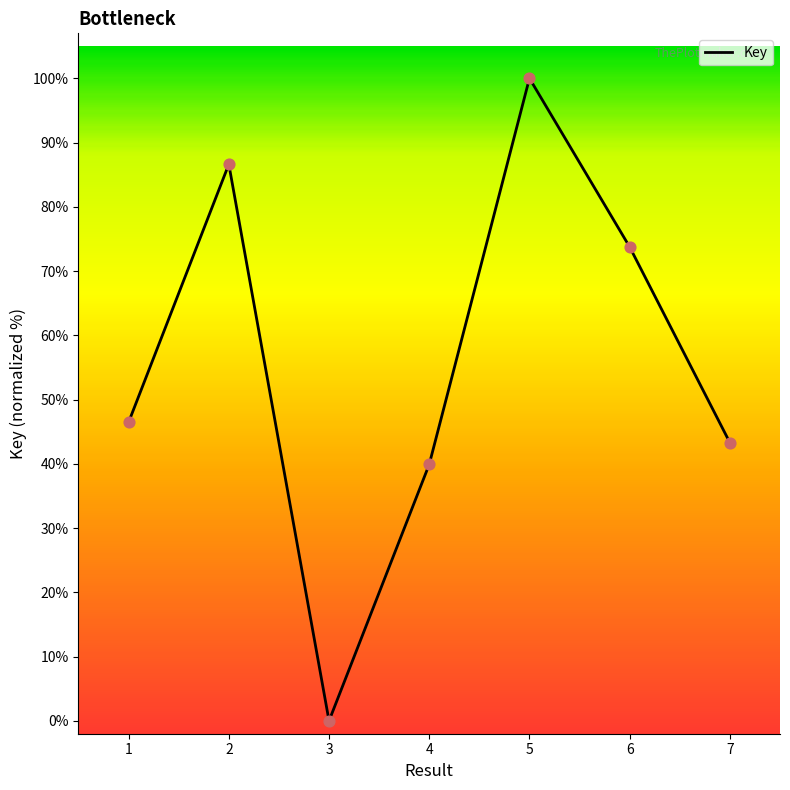

Approximately how many times larger is the value at 1 compared to 5?

0.5